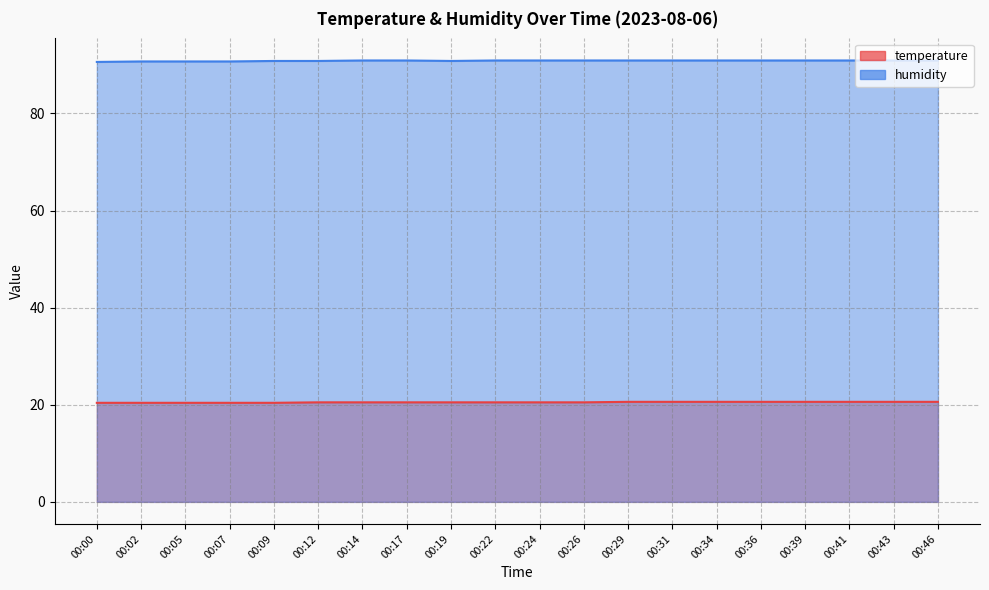

Which label corresponds to the largest value in the chart?

00:14